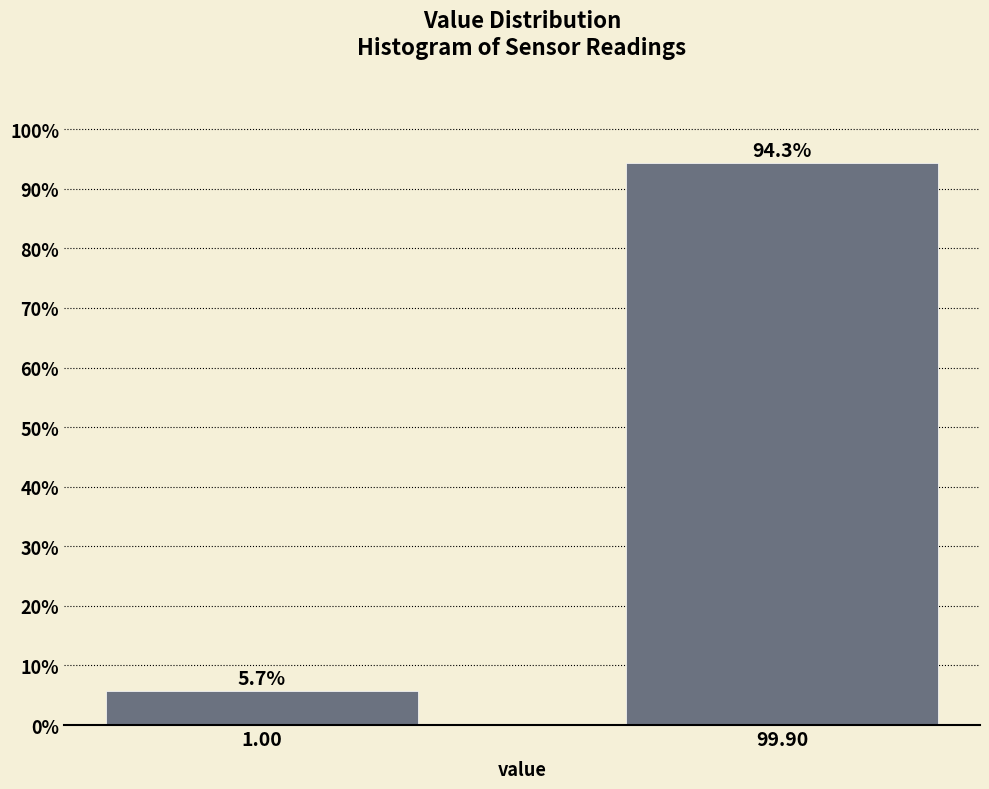

Reading left to right, extract all data points from this chart.

5.7	94.3